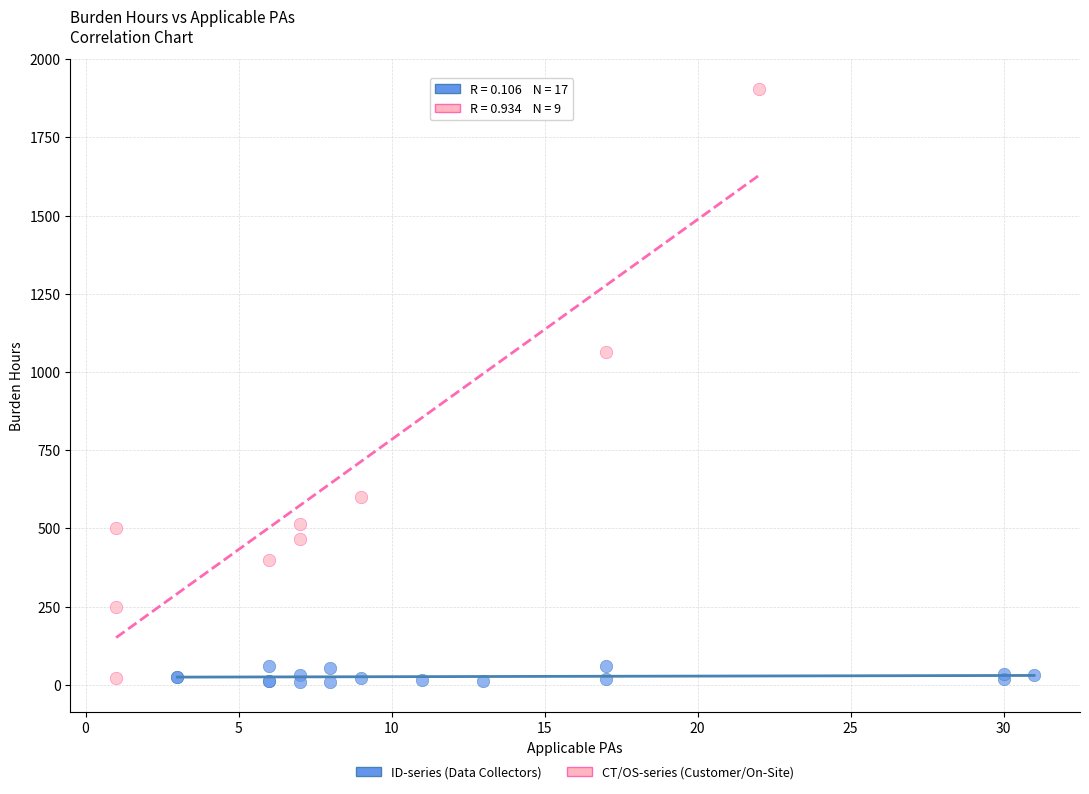

What are all the series names shown in the legend?

ID-series (Data Collectors), CT/OS-series (Customer/On-Site)